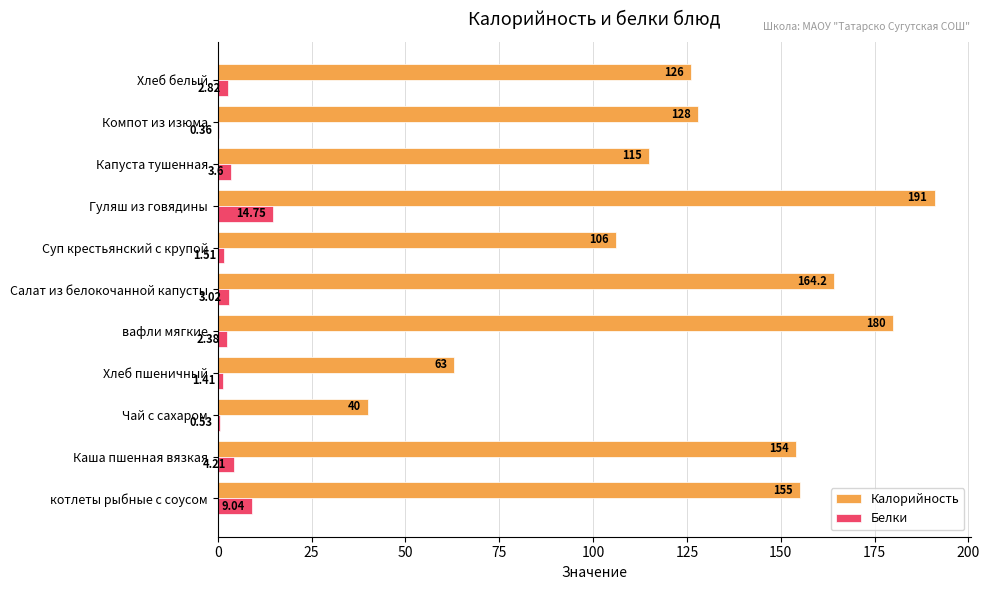

Which series changed the most between Капуста тушенная and Компот из изюма?

Калорийность